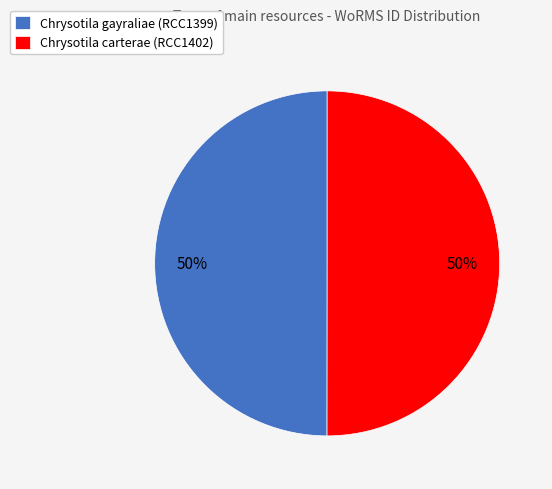

To the nearest percent, what percentage of the pie is Chrysotila gayraliae (RCC1399)?

50%